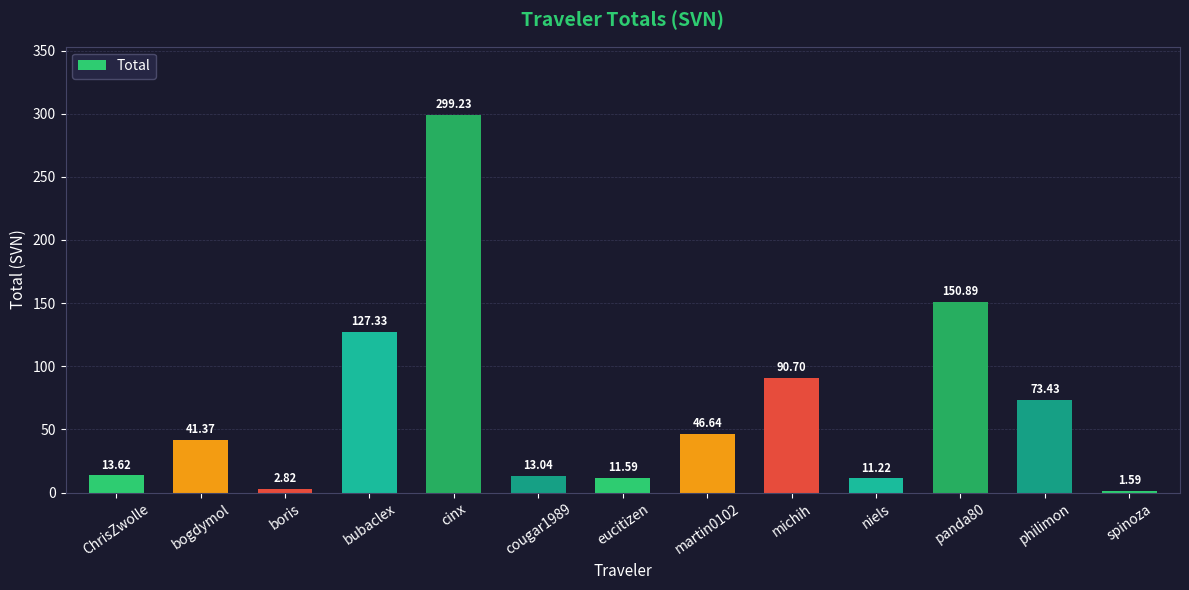

The value at martin0102 is 46.6. True or false?

True